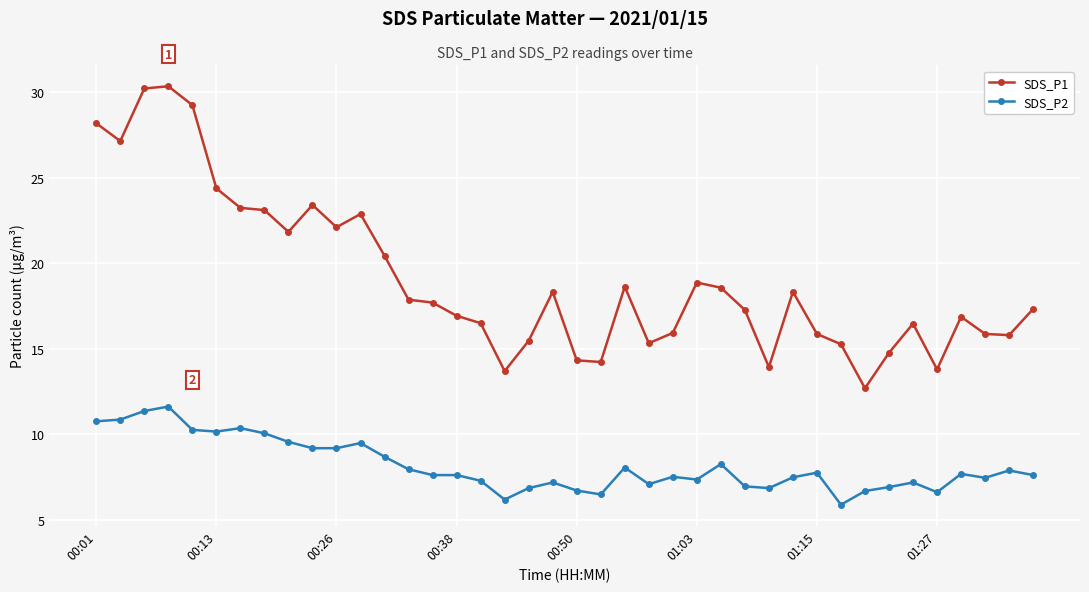

What is the sum of all SDS_P2 values?

327.2